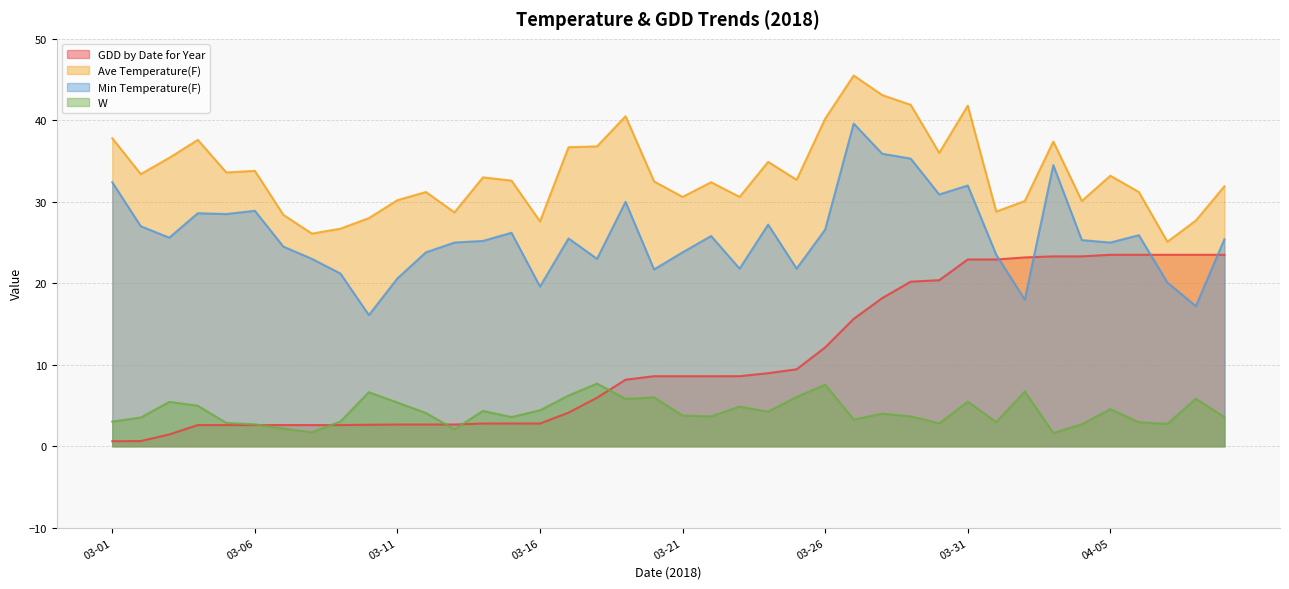

What is the spread (max minus min) of values at 04-07?

22.4